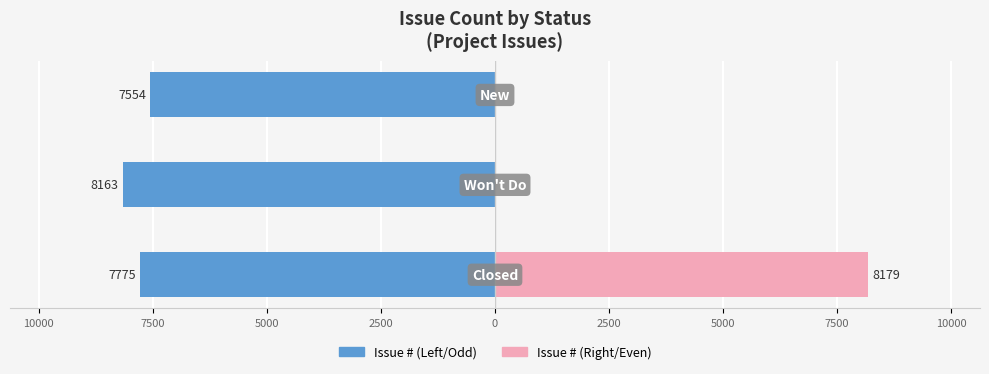

How many bars are there in each group?

2